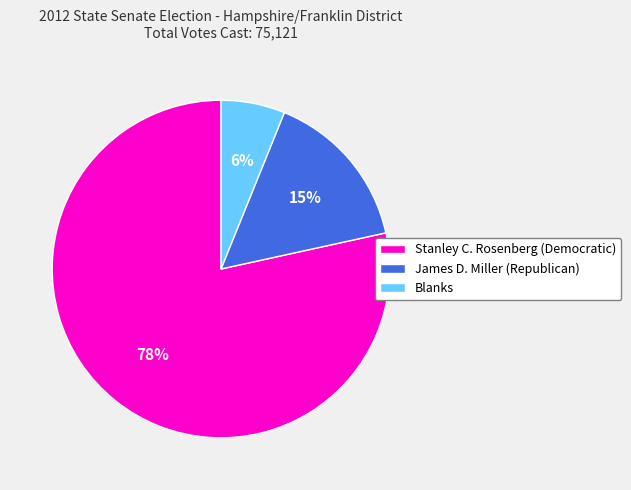

To the nearest percent, what is the average slice percentage?

33%